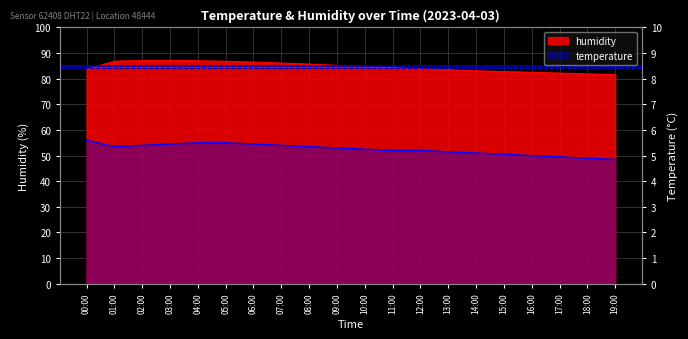

What position from the left is 16:00?

17